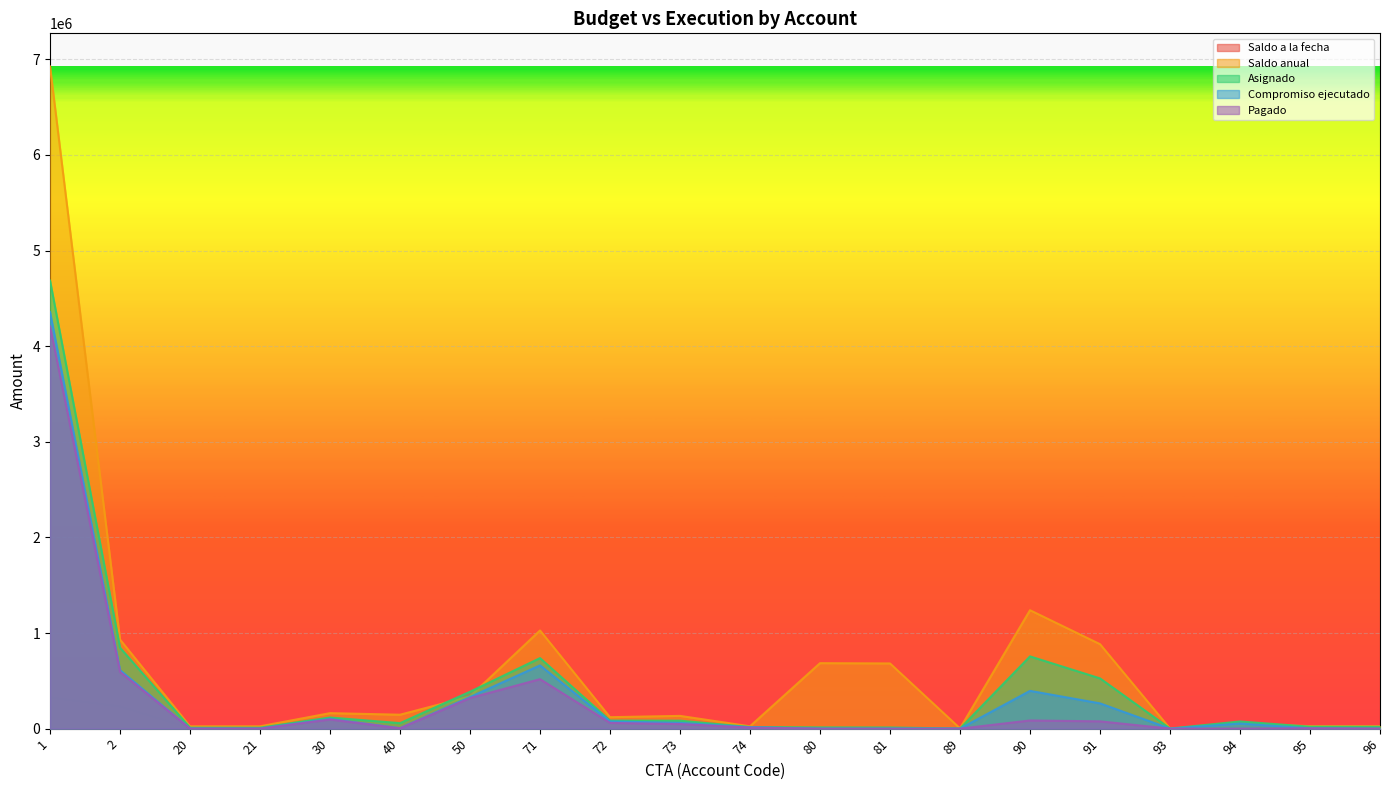

Which series has the largest total across all categories?

Saldo anual